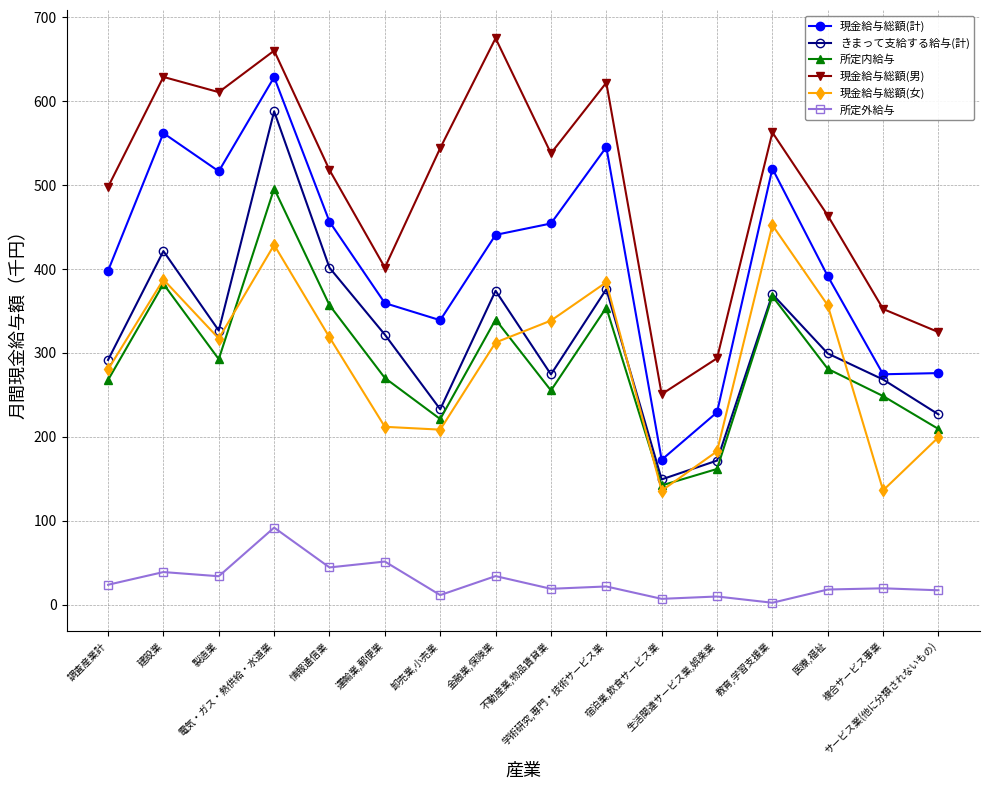

Is this an area chart (filled region under the line)?

No